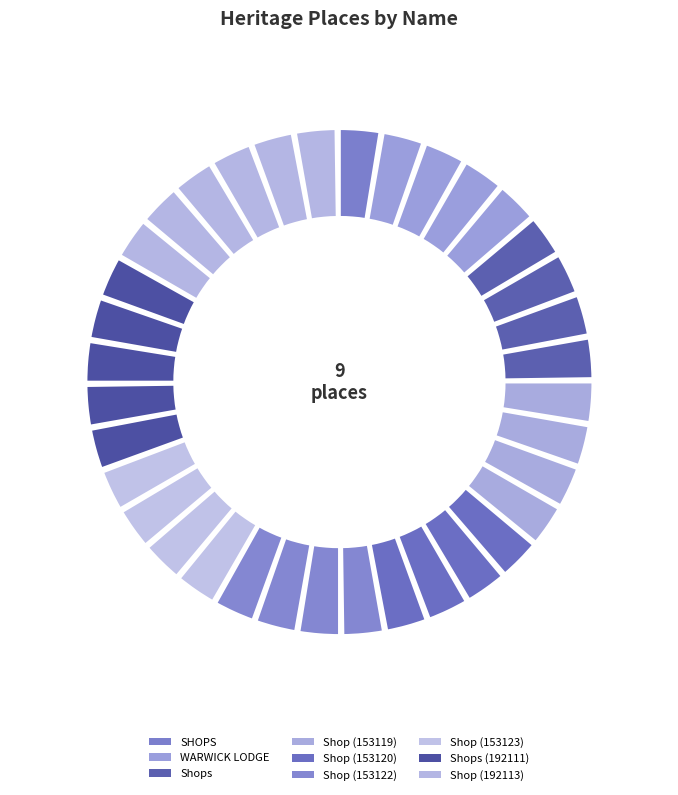

How many slices are in this pie chart?

9